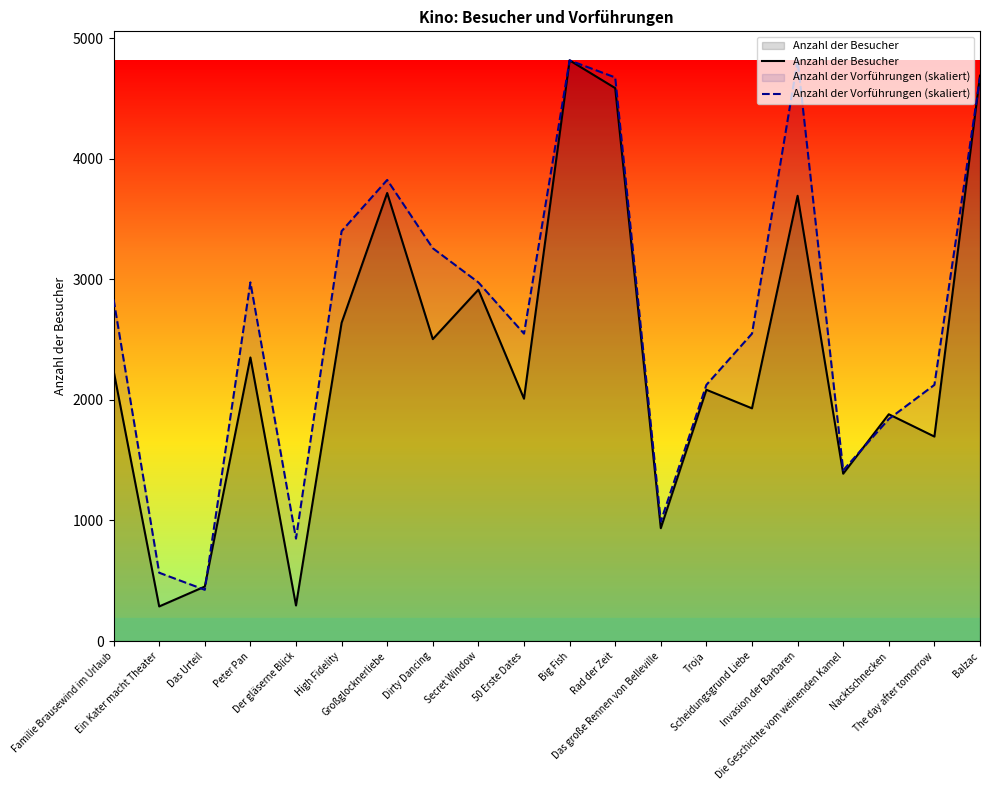

The Anzahl der Vorführungen (skaliert) series shows 727.1 at Scheidungsgrund Liebe. True or false?

False